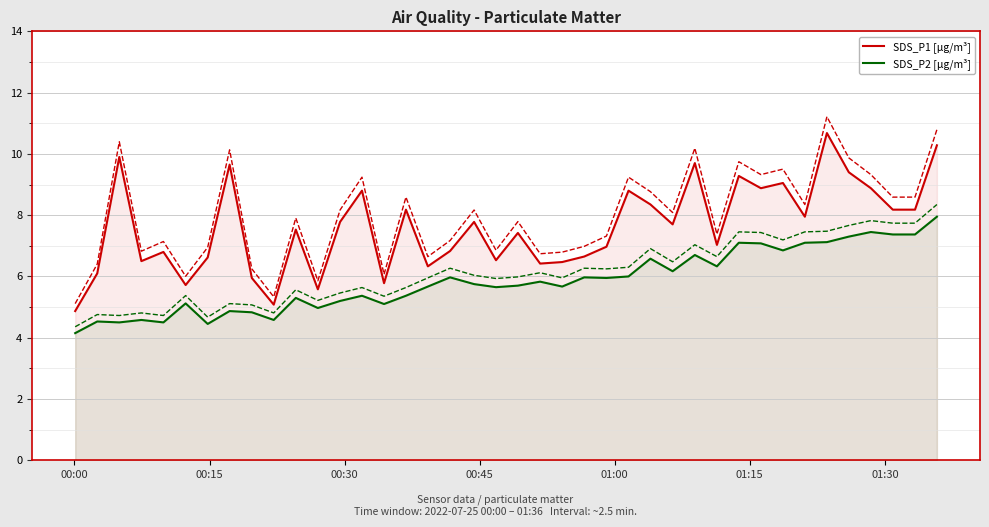

True or false: SDS_P1 [μg/m³] and SDS_P2 [μg/m³] intersect in this chart.

False